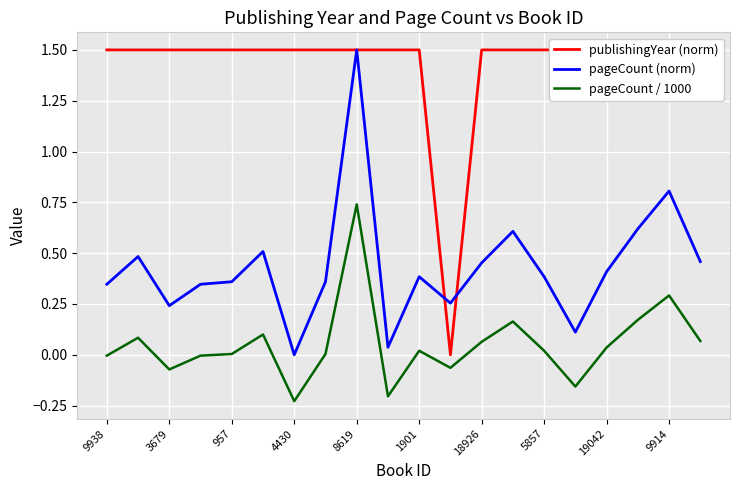

The pageCount (norm) series shows 0.8 at 9914. True or false?

True